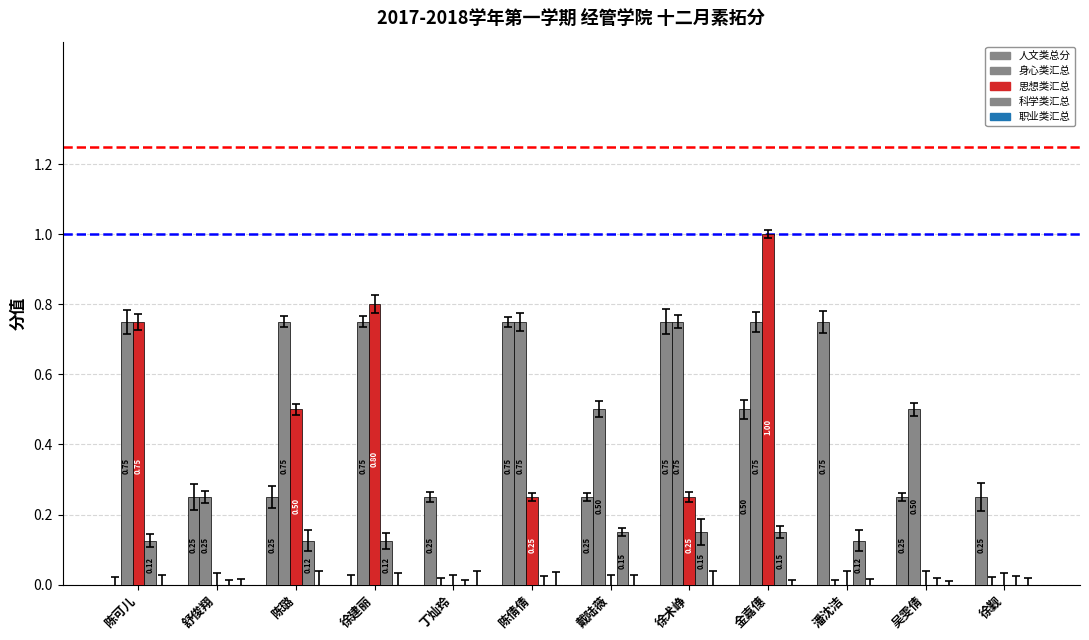

Are the bars horizontal?

No